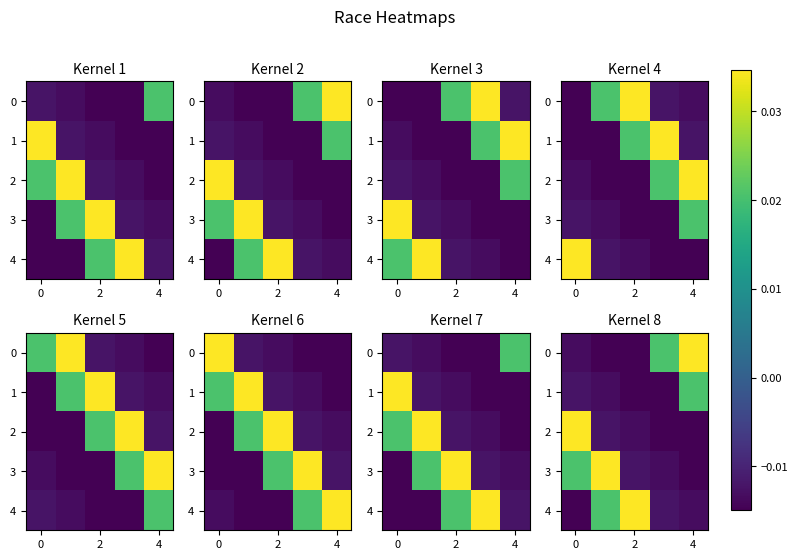

Count the number of data series in this chart.

5